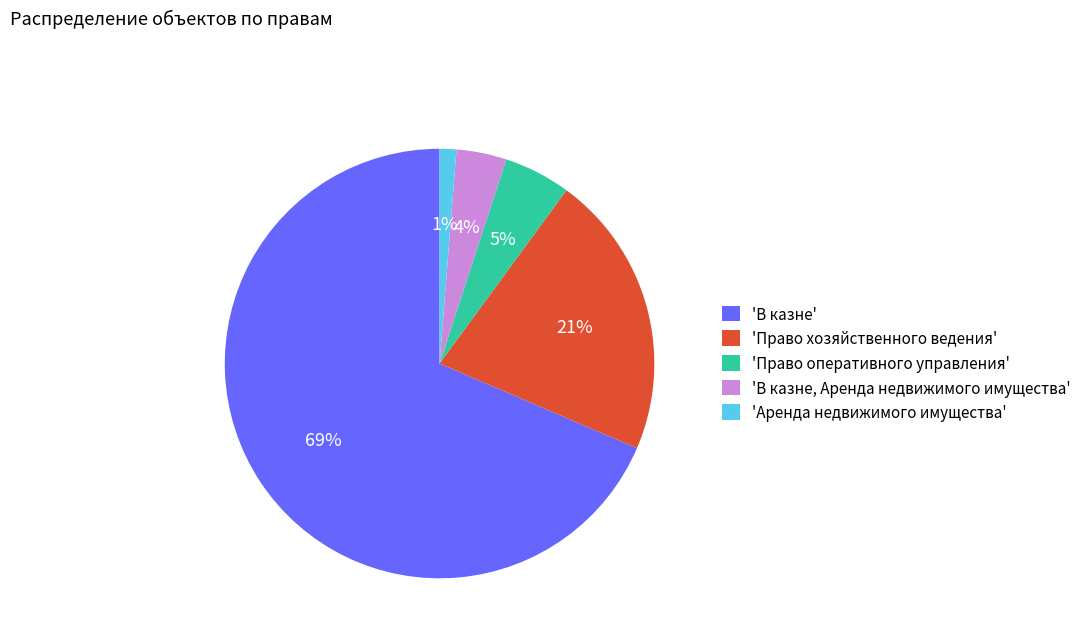

To the nearest percent, what is the difference between the 'Право хозяйственного ведения' and 'Право оперативного управления' slice percentages?

16%